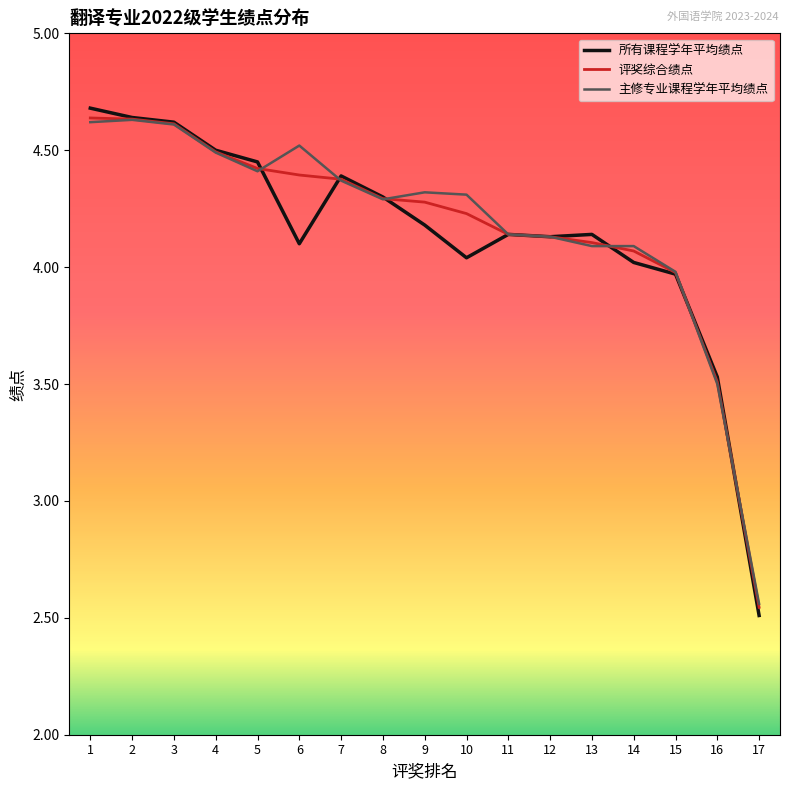

Does the chart have visible grid lines?

No